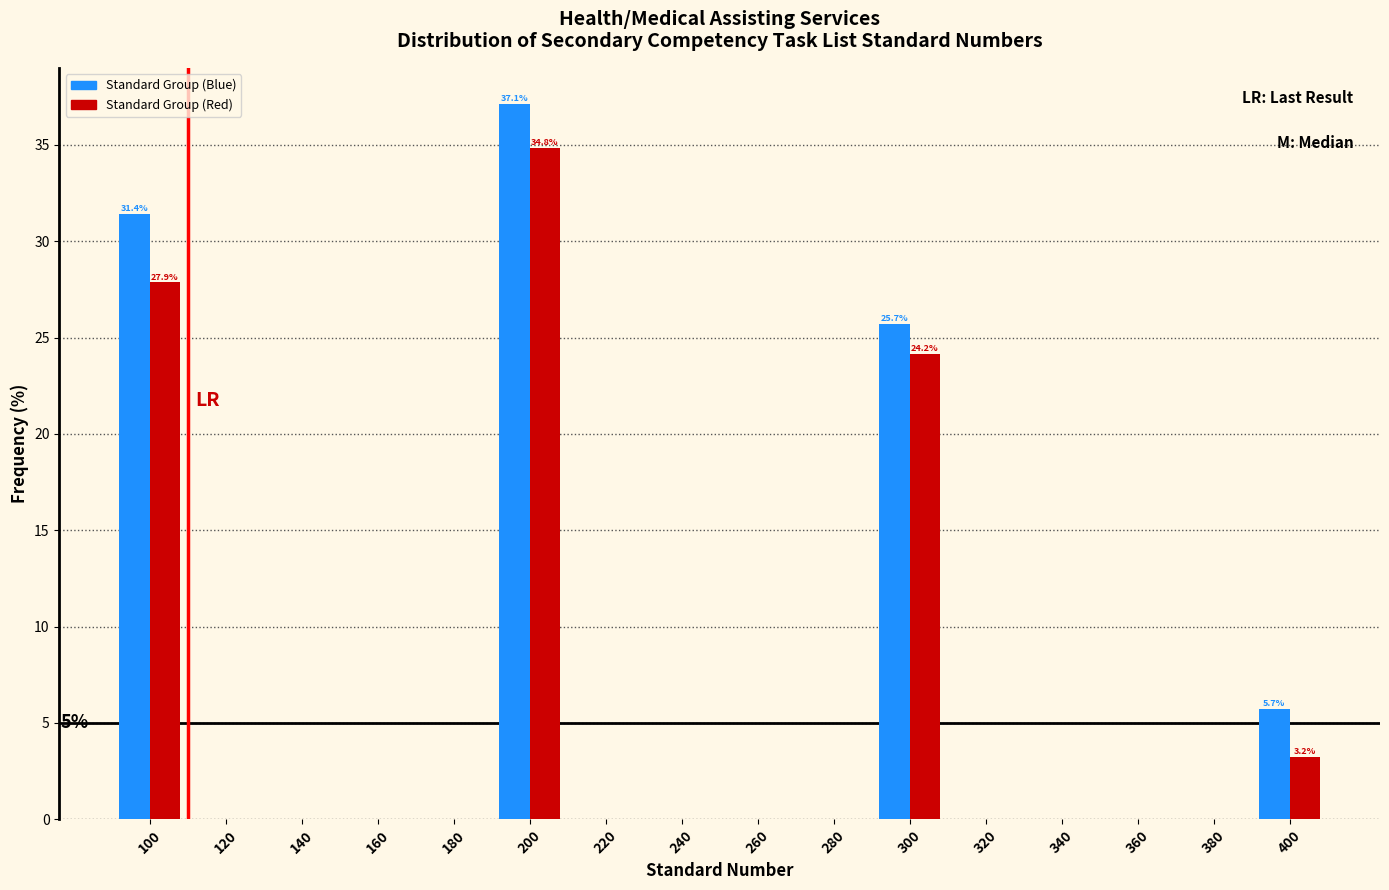

What is the highest value of the Standard Group (Blue) series?

37.1